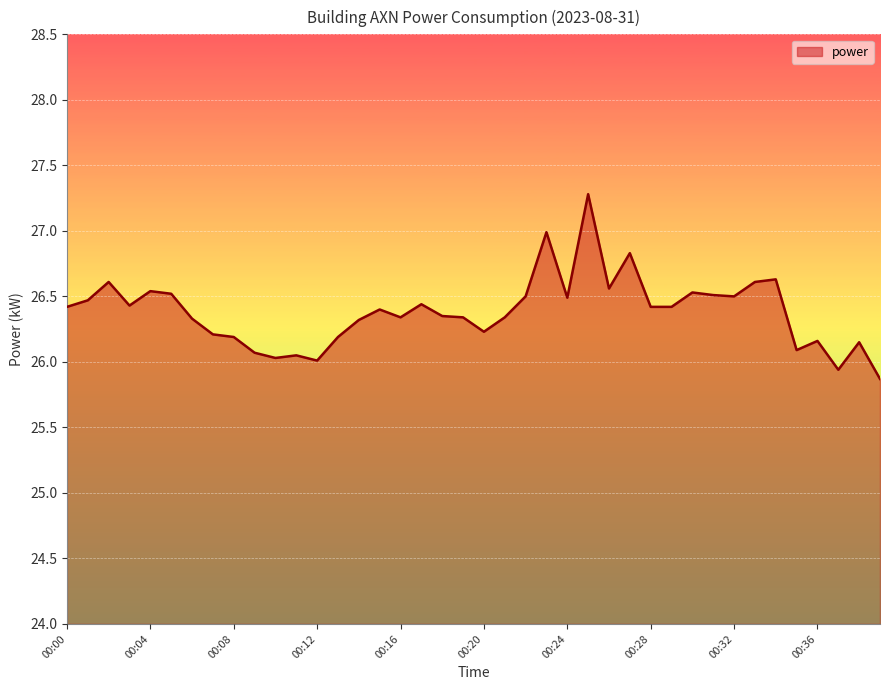

What is the difference between the maximum and minimum values?

1.4